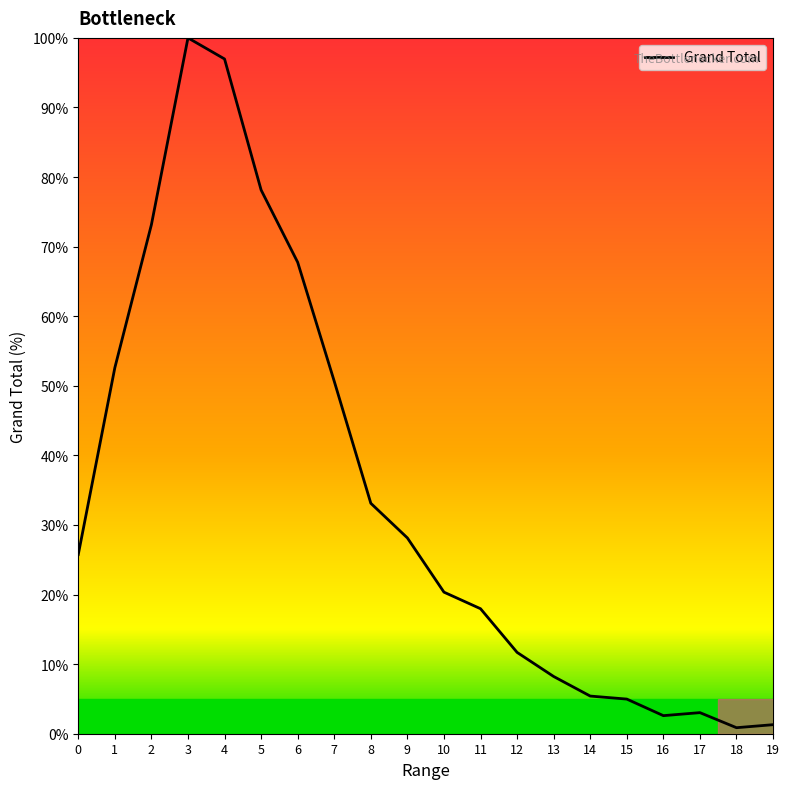

What is the minimum value shown in the chart?

0.9